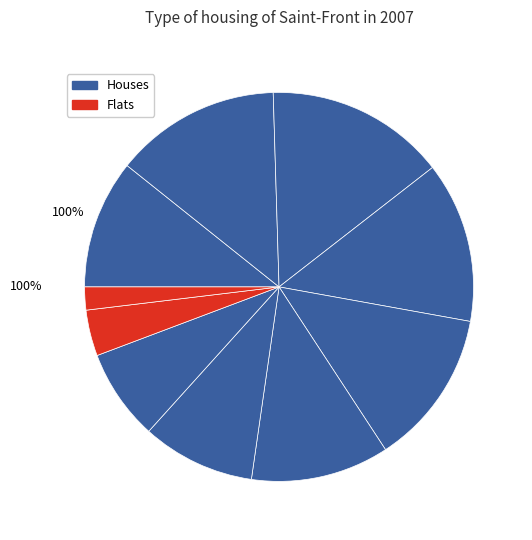

Count the number of slices in the pie.

10